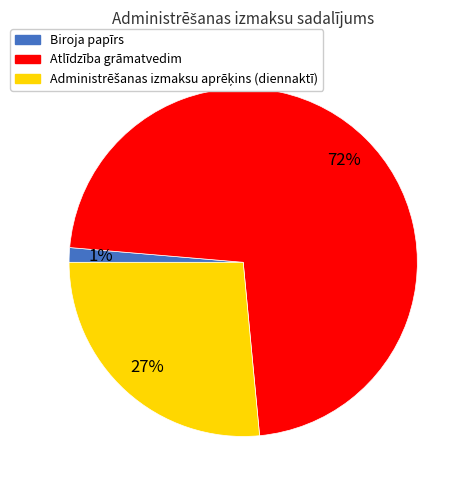

What percentage is the Biroja papīrs slice, to the nearest percent?

1%